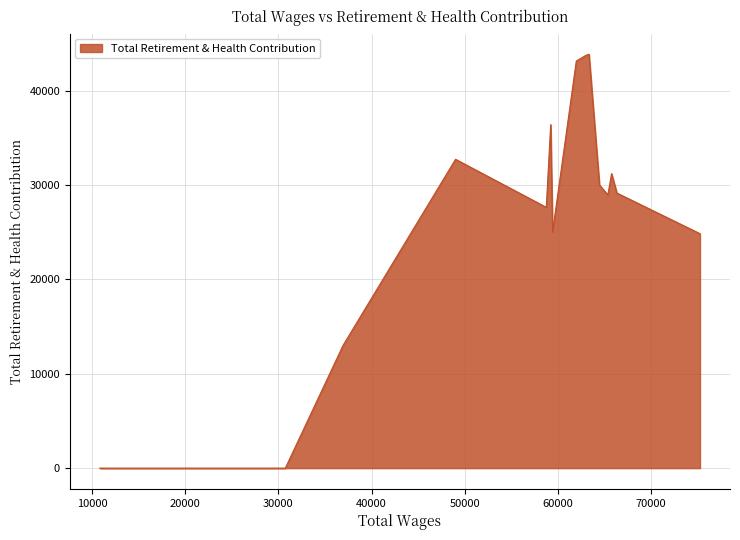

What is the greatest value displayed?

43848